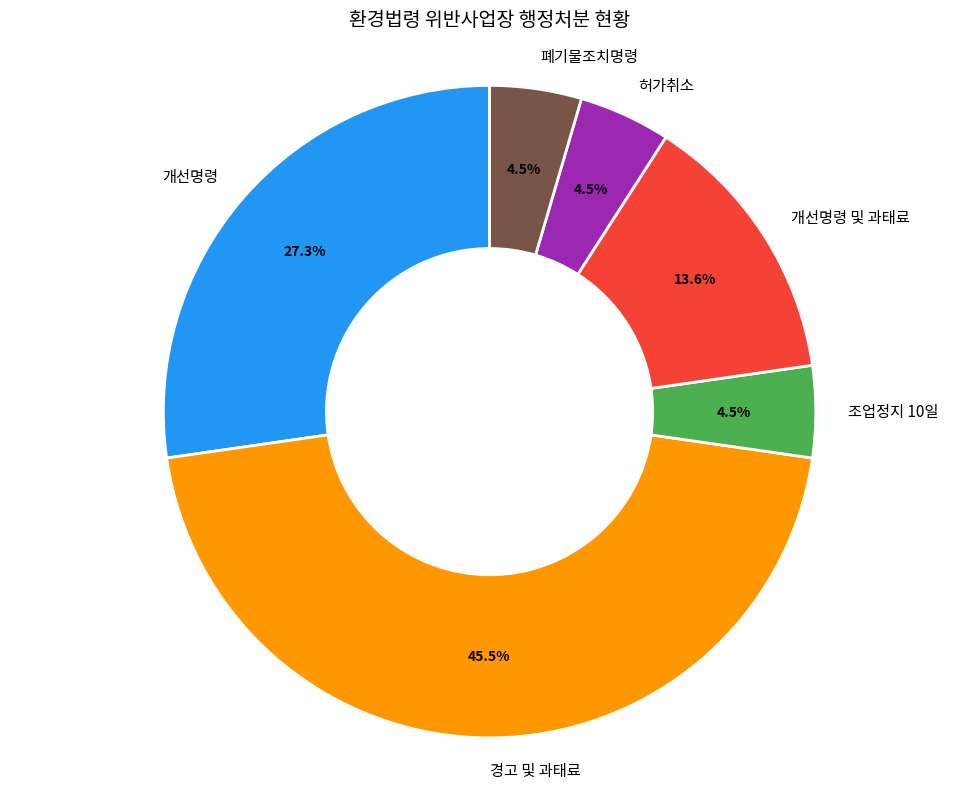

To the nearest percent, what is the difference between the 허가취소 and 개선명령 slice percentages?

23%